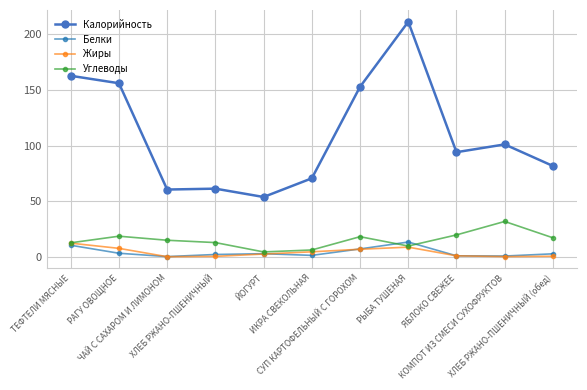

True or false: Калорийность and Углеводы intersect in this chart.

False